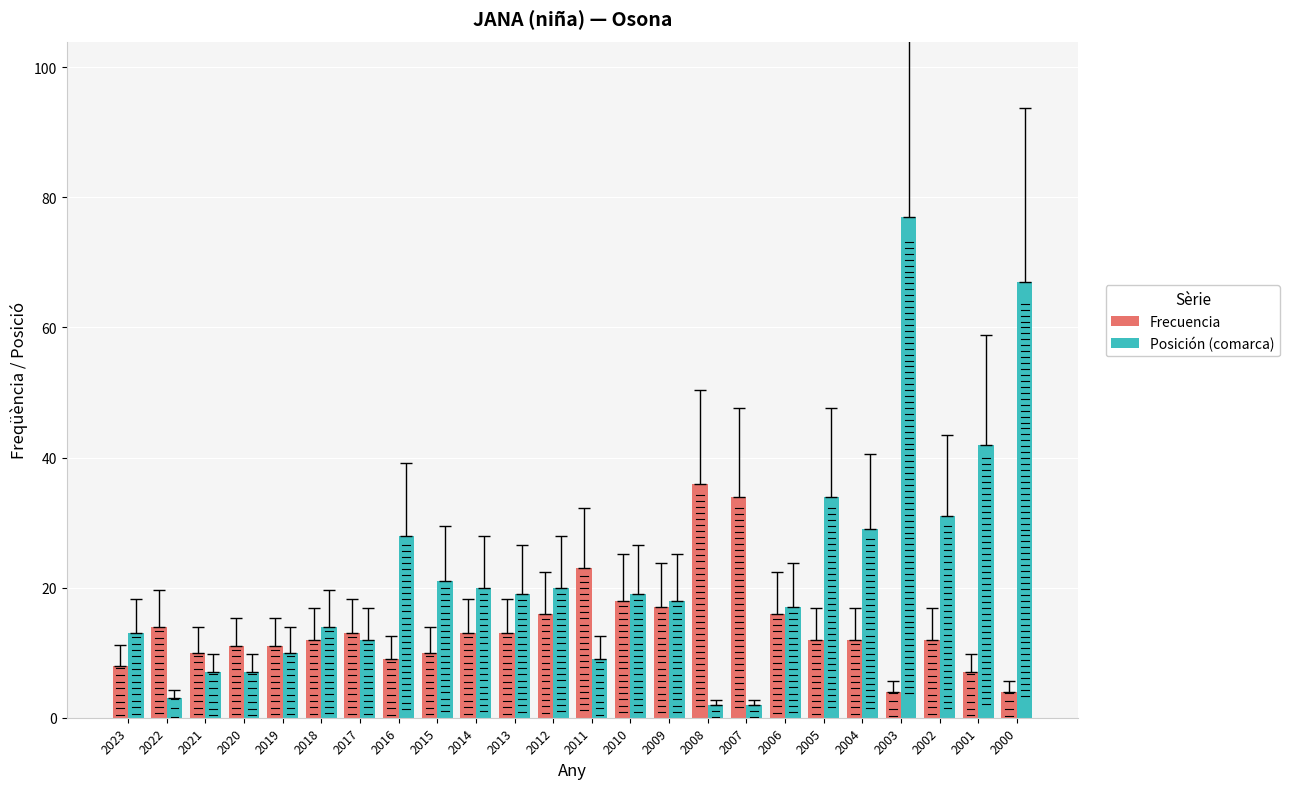

How many bars are there in total?

48